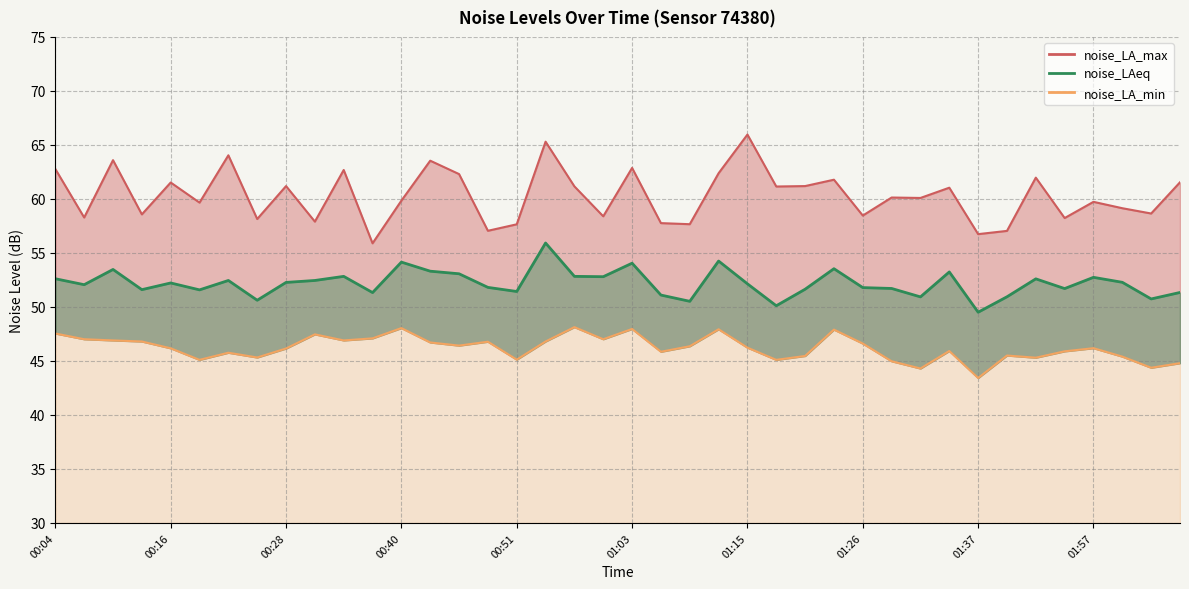

What position from the left is 17?

18